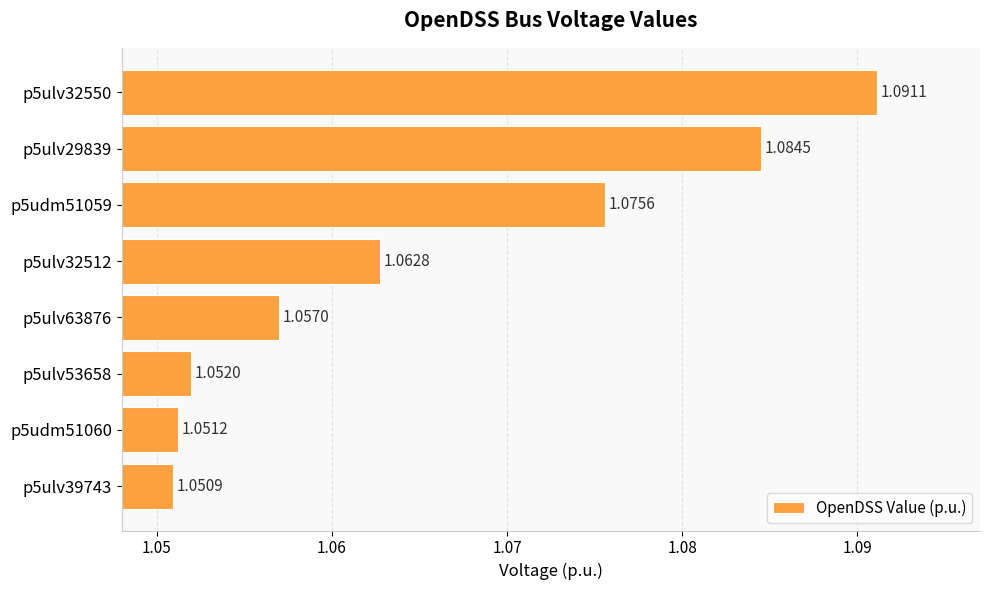

Which category has the lowest value across all series?

p5ulv39743